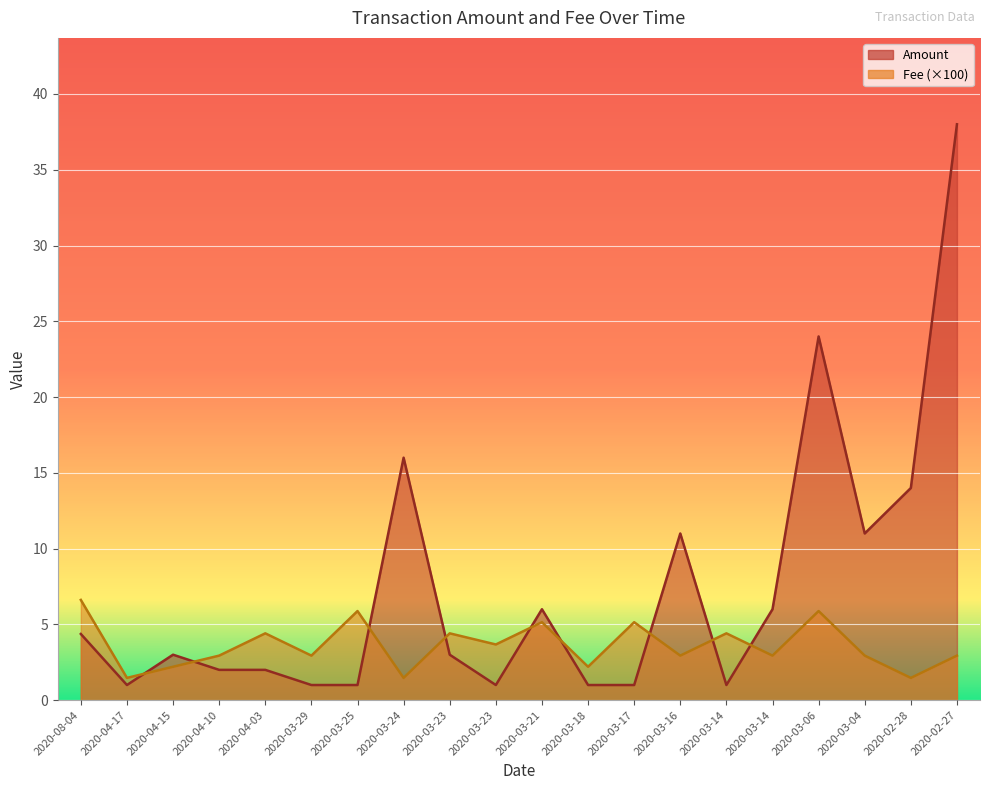

The Amount series shows 0.4 at 2020-03-18. True or false?

False